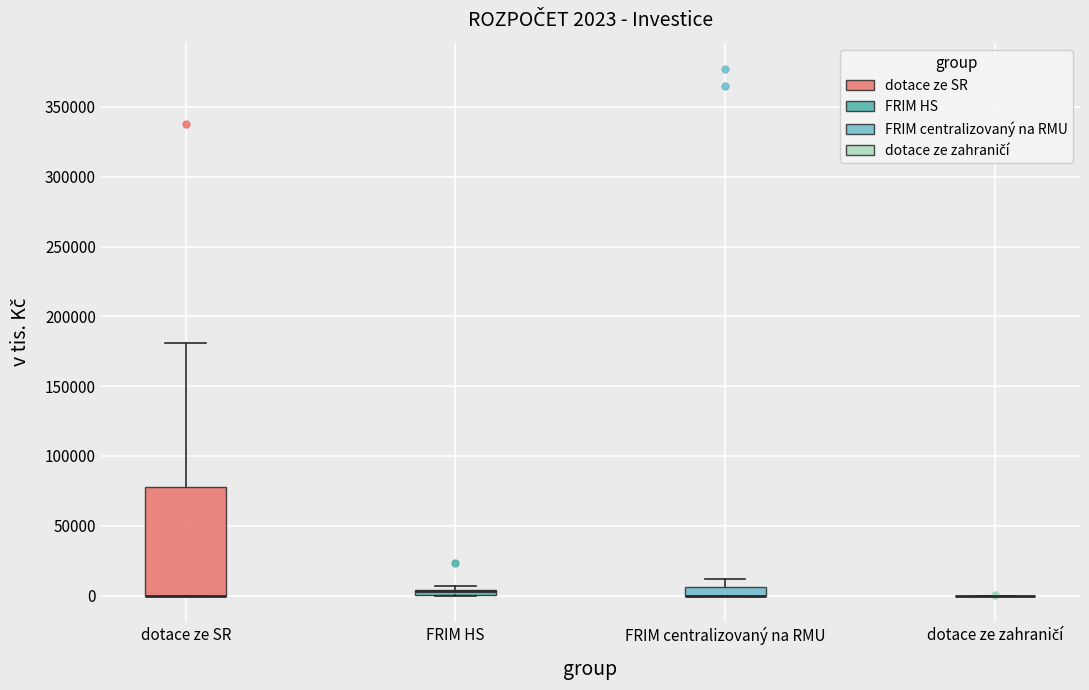

Which box is the tallest, from its lower edge to its upper edge?

dotace ze SR